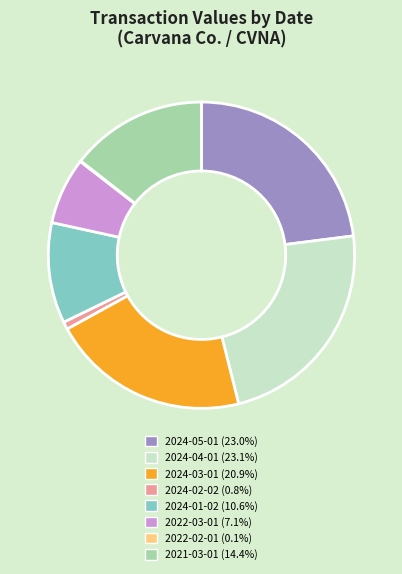

Does 2024-03-01 represent more than half of the total?

No